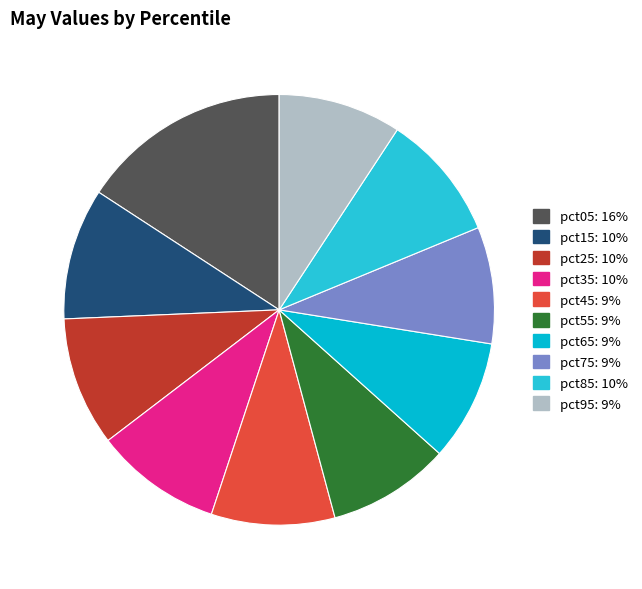

To the nearest percent, what portion does pct45 represent?

9%